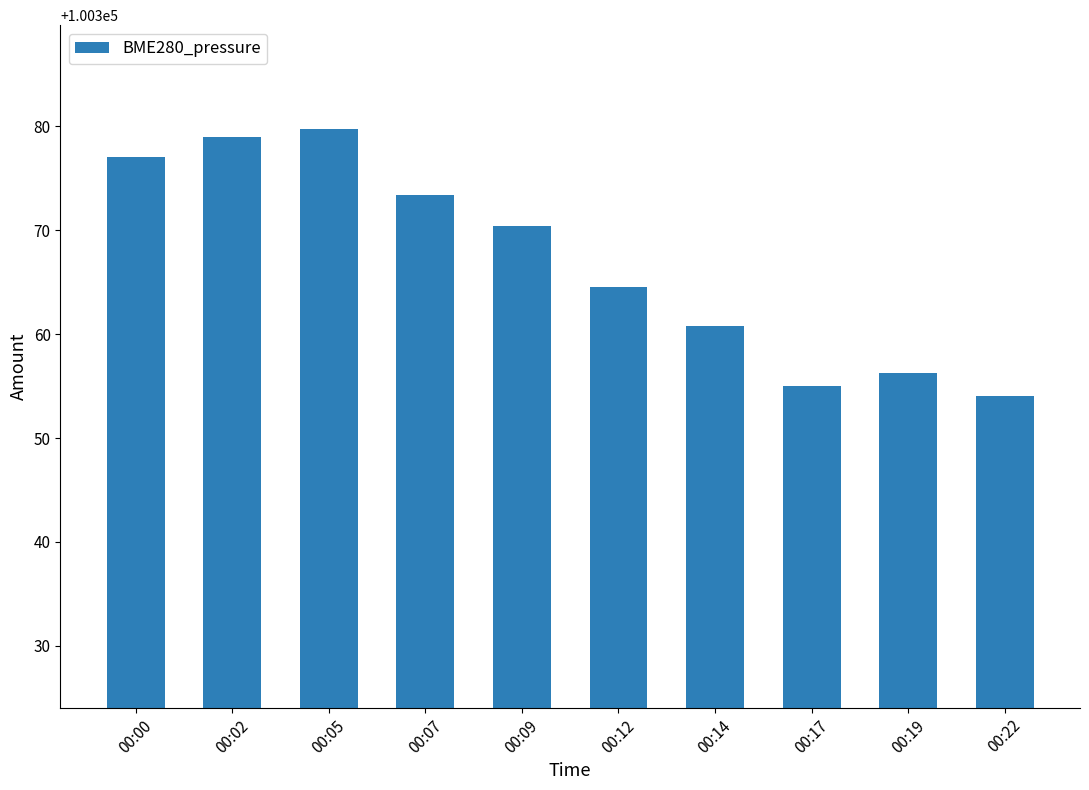

Between 00:22 and 00:05, which is larger?

00:05